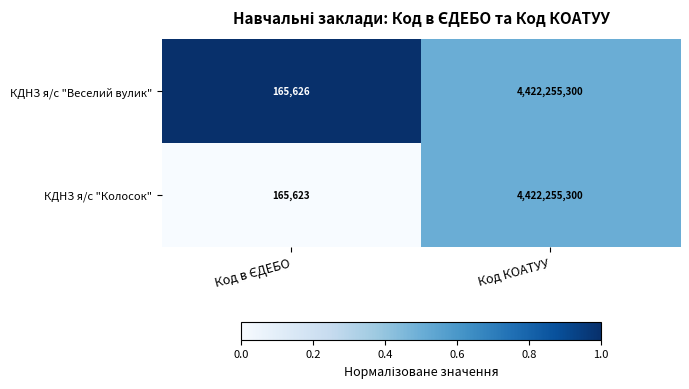

At which category is the sum across all series the highest?

Код КОАТУУ